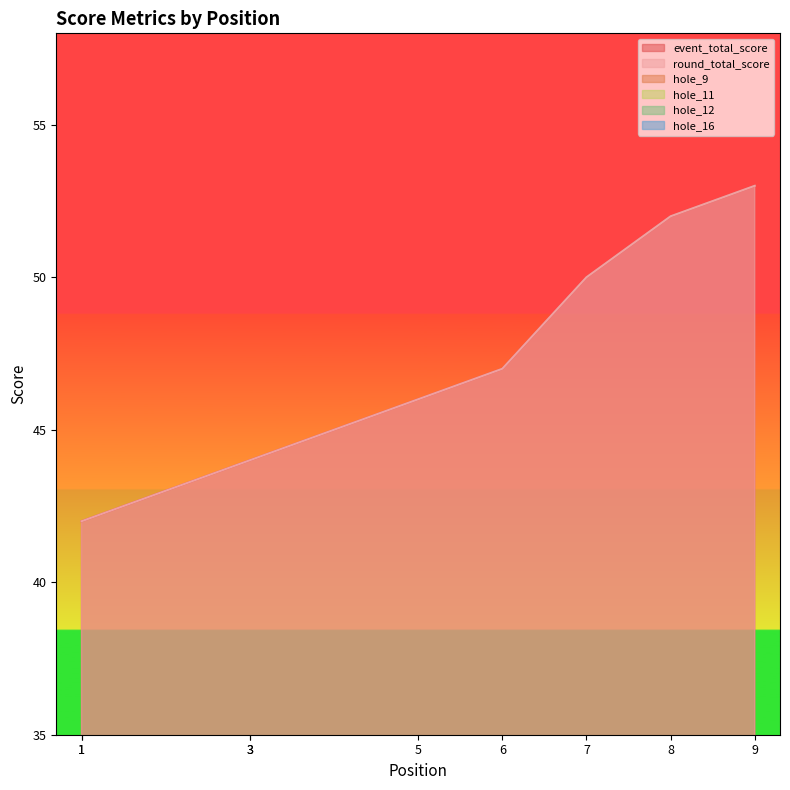

Which series changed the most between 3 and 5?

event_total_score